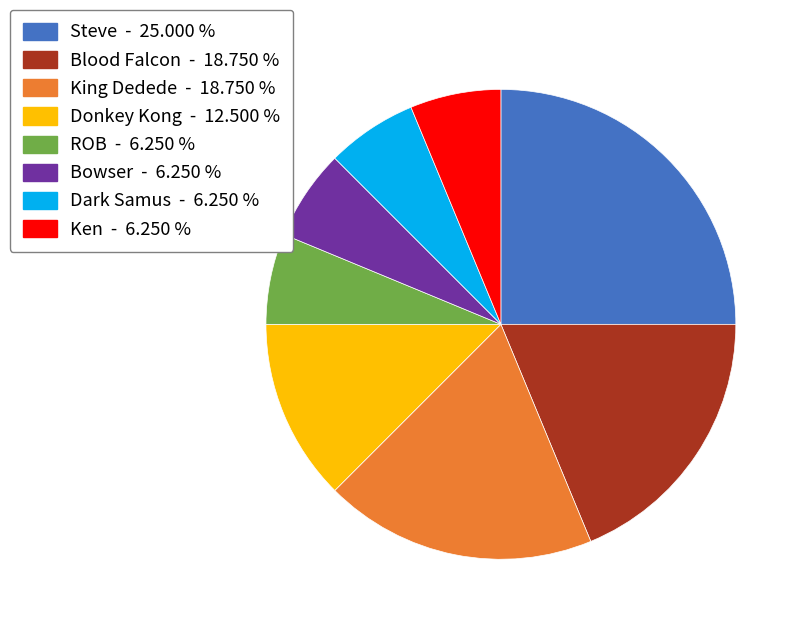

The Donkey Kong slice represents 12% of the pie. True or false?

True